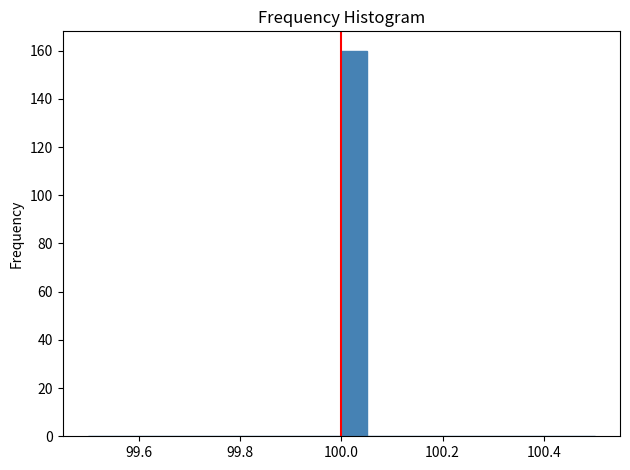

Around what value on the x-axis is the tallest bar? Give the approximate position of its centre, as read against the axis.

100.02